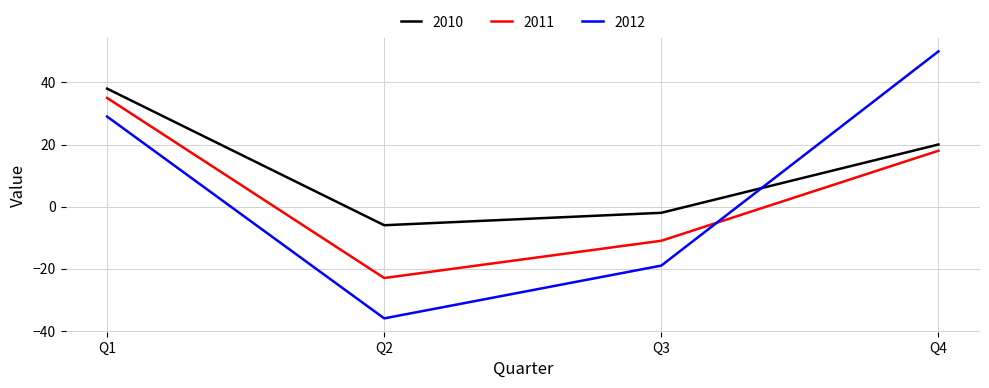

The value of 2010 at Q4 is 7. True or false?

False